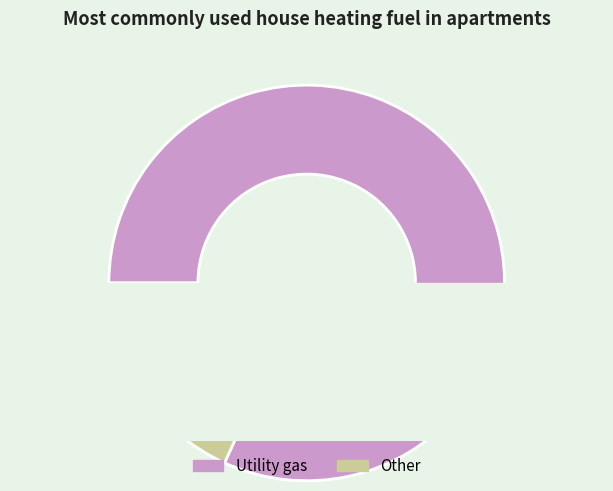

To the nearest percent, what is the difference between the largest and smallest slice percentages?

64%